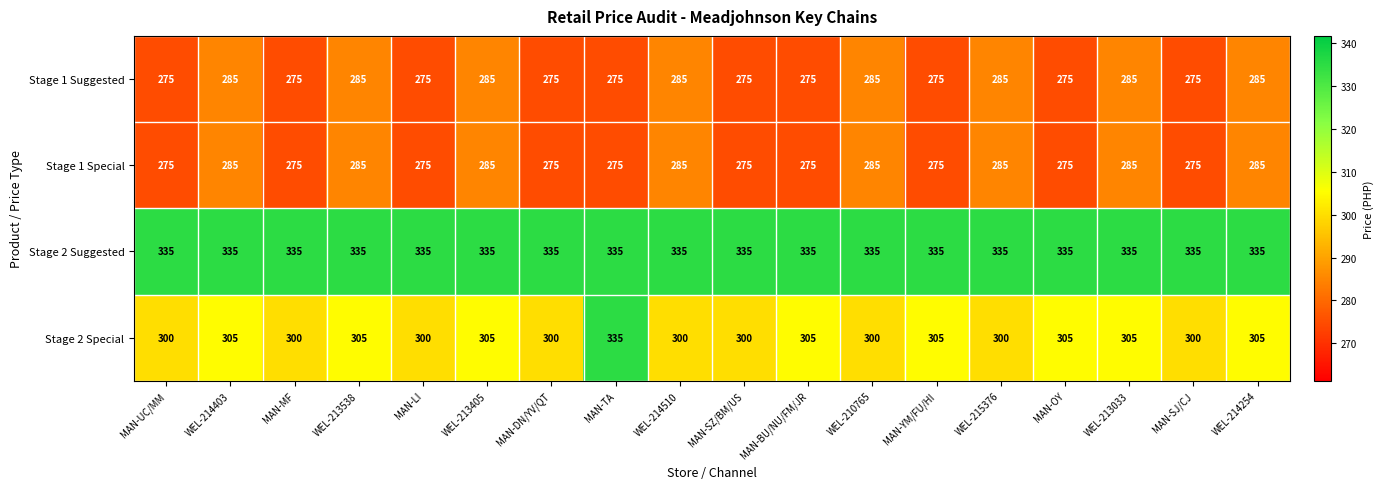

How many series are shown in this chart?

4